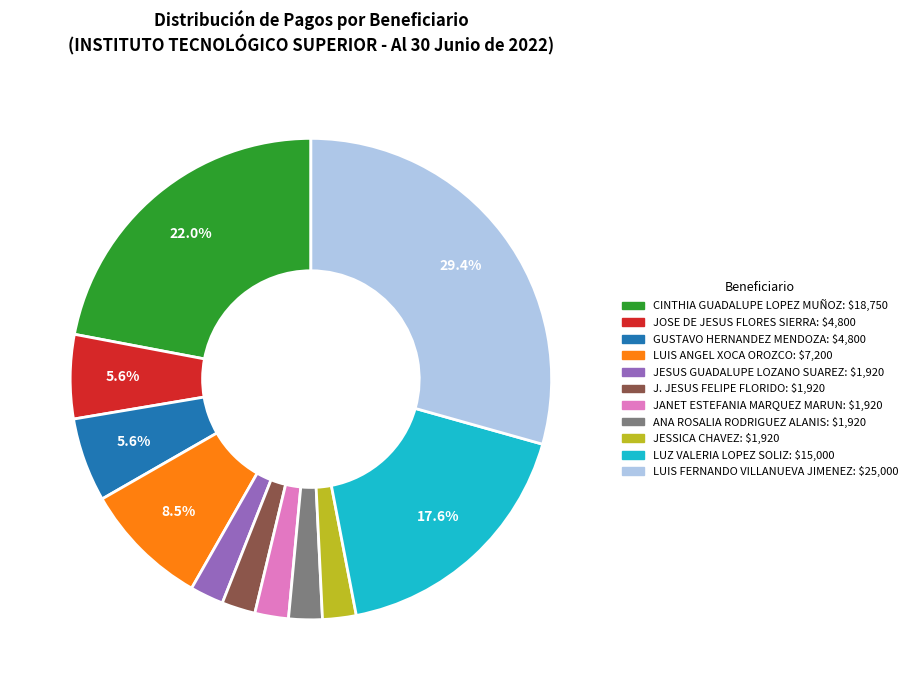

Is there any slice that represents more than half of the pie?

No